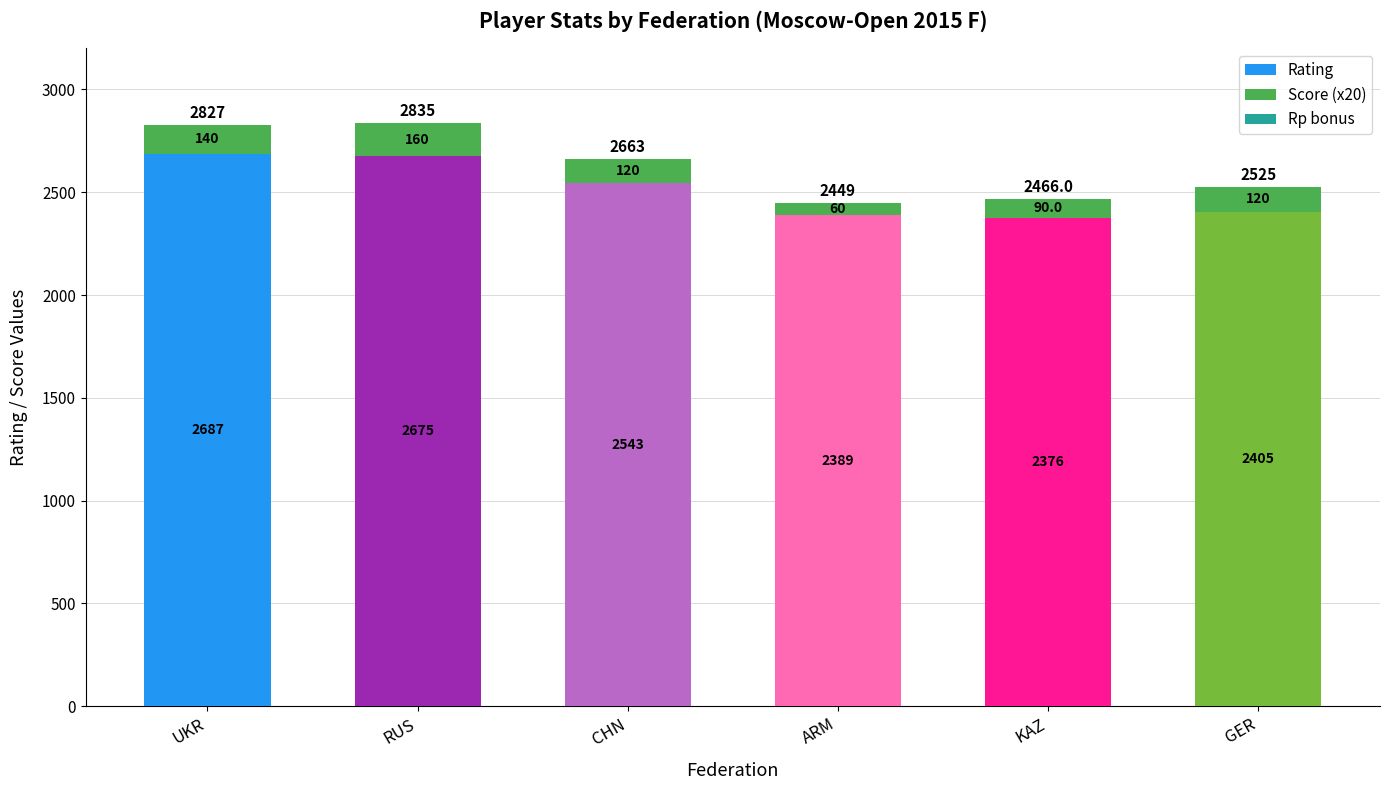

What is the value of the Rating bar at the 1st from the left?

2687